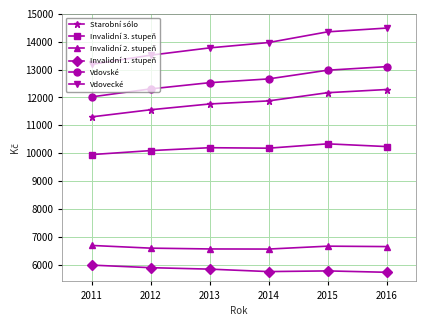

What is the total value across all series at 2014?

61012